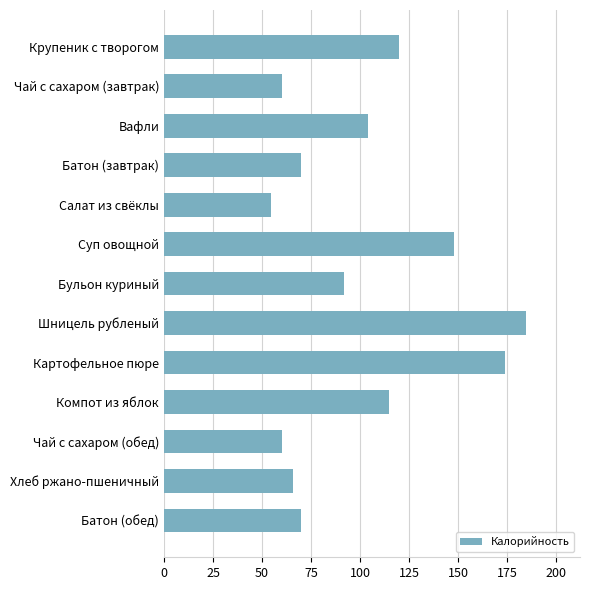

Reading top to bottom, list all the values displayed in this chart.

120.0	60.0	104.0	70.0	54.4	147.9	92.0	184.5	174.0	115.0	60.0	66.0	70.0